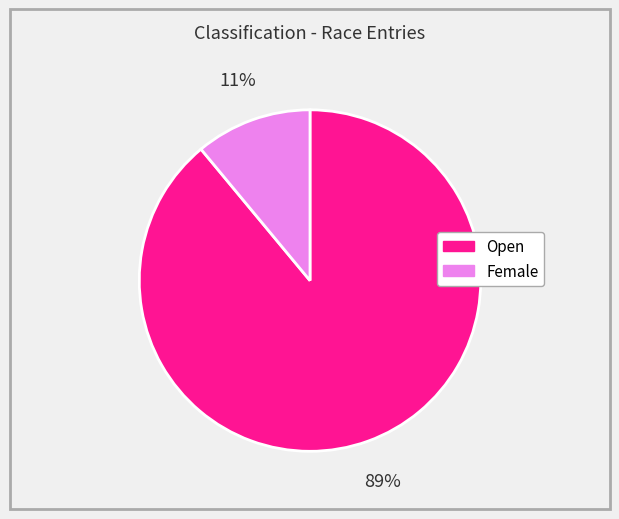

What is the largest slice in the pie chart?

Open